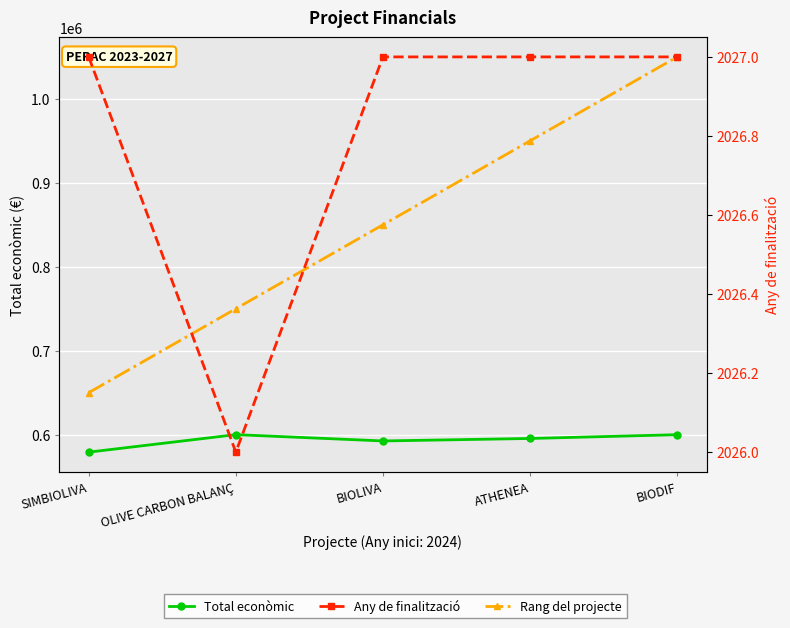

What is the sum of all Any de finalització values?

10134